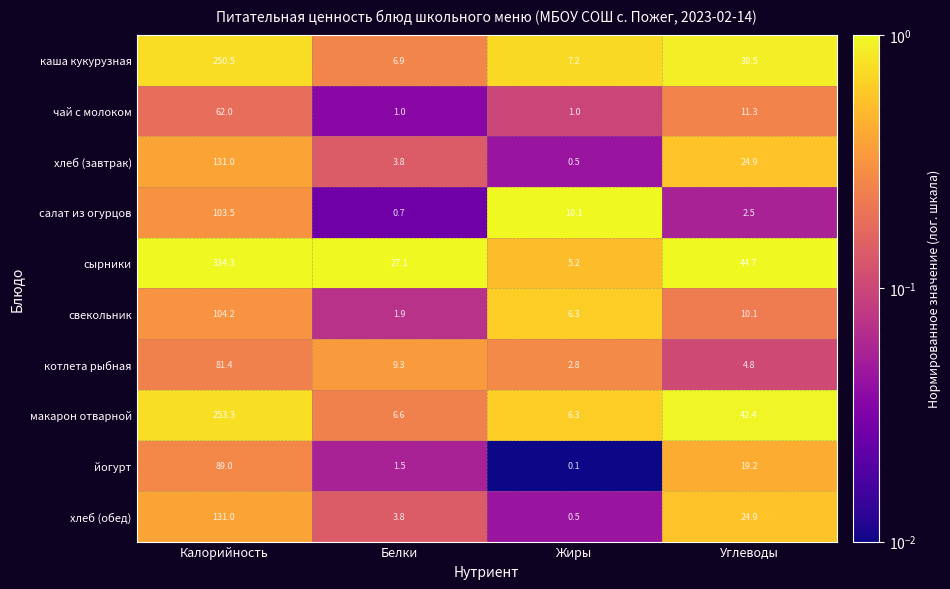

Where is хлеб (обед) nearest to the value 65?

Углеводы